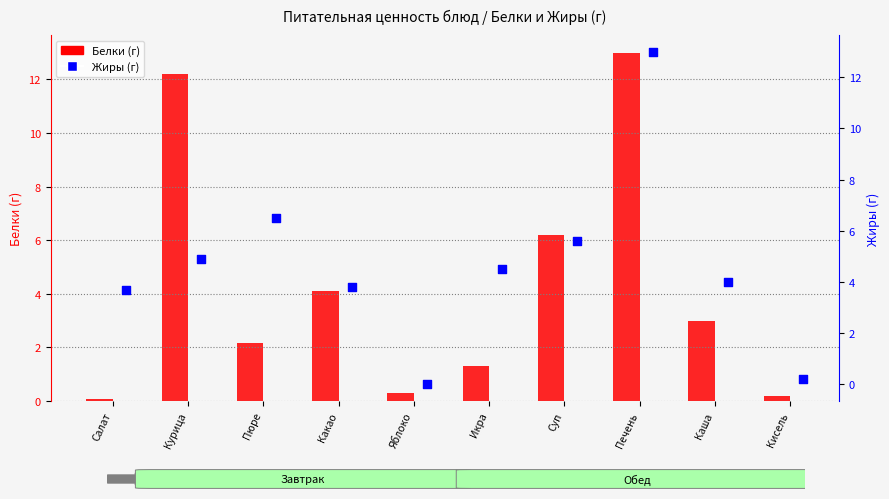

What are all the series names shown in the legend?

Белки (г), Жиры (г)